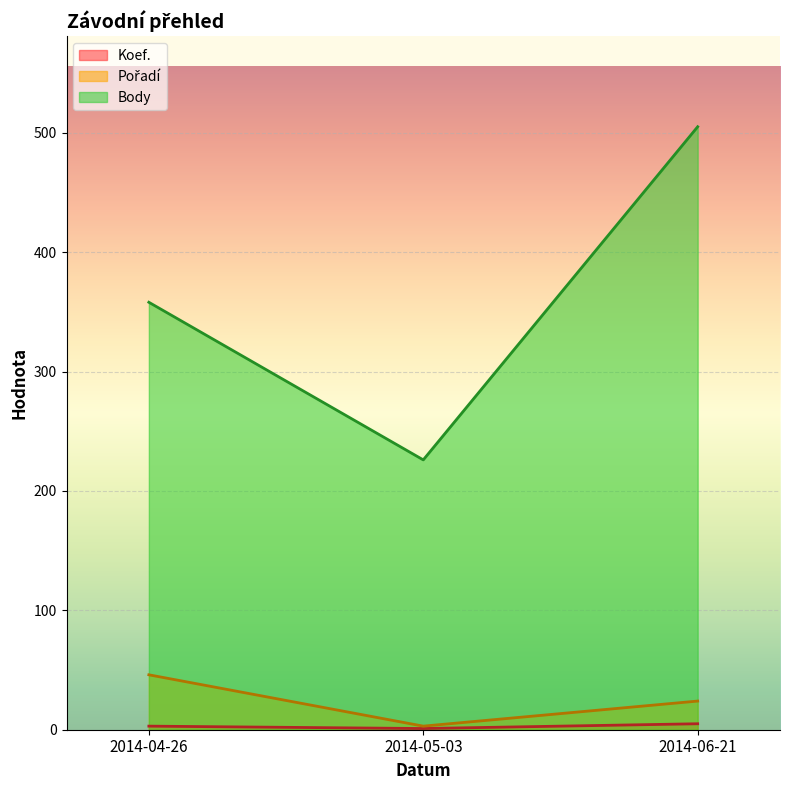

Which series changed the most between 2014-05-03 and 2014-06-21?

Body